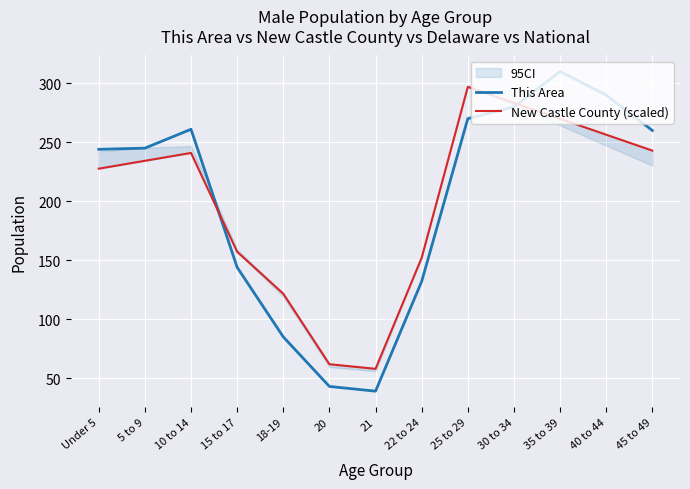

The This Area series shows 75.6 at Under 5. True or false?

False